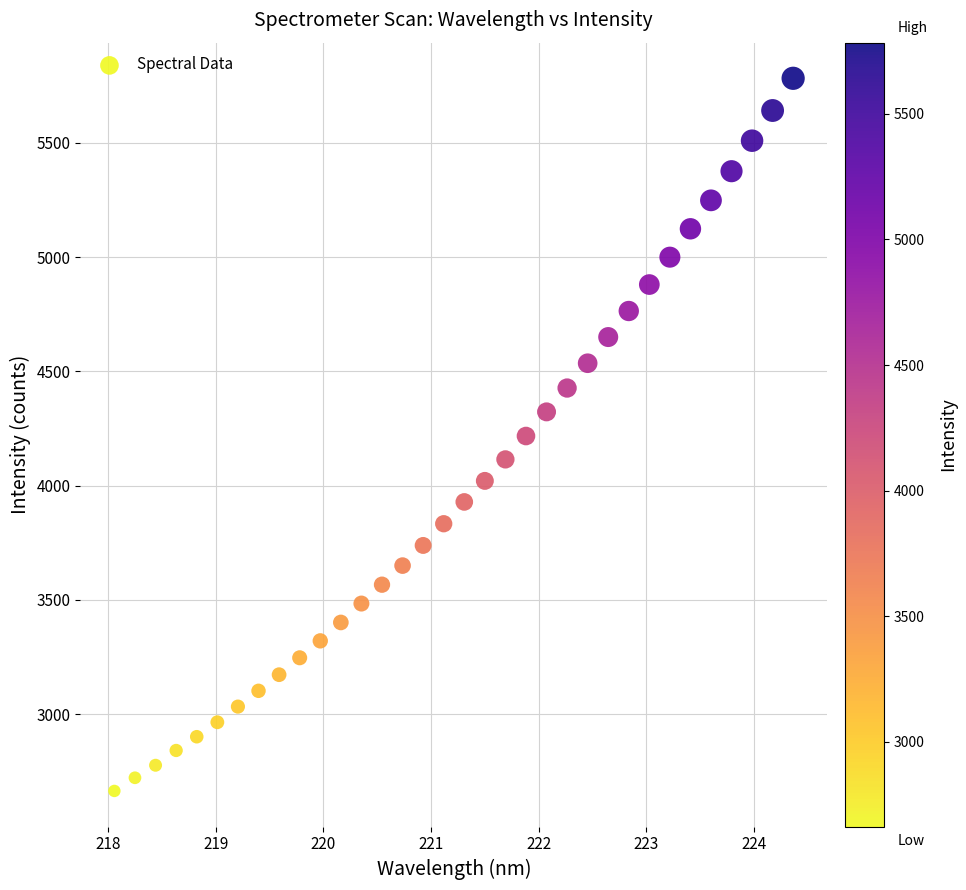

What is the range of Y values (max minus min)?

3119.7